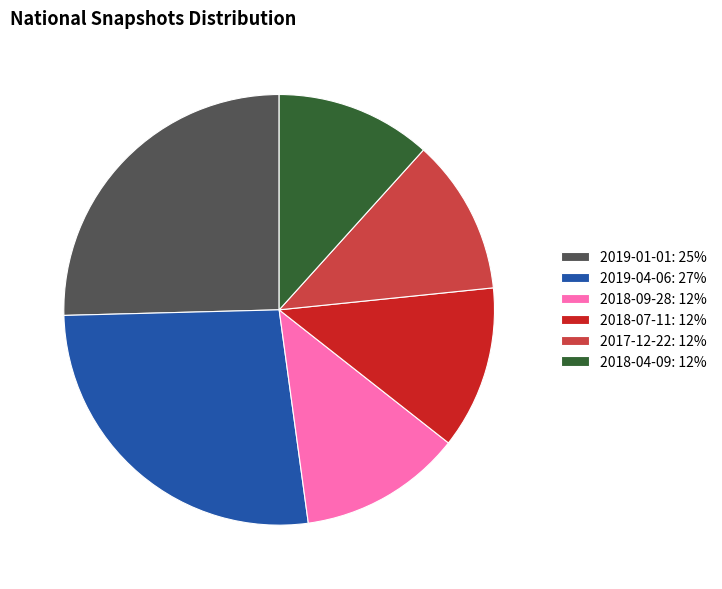

Combined, do 2019-04-06: 27% and 2018-07-11: 12% account for over 50%?

No